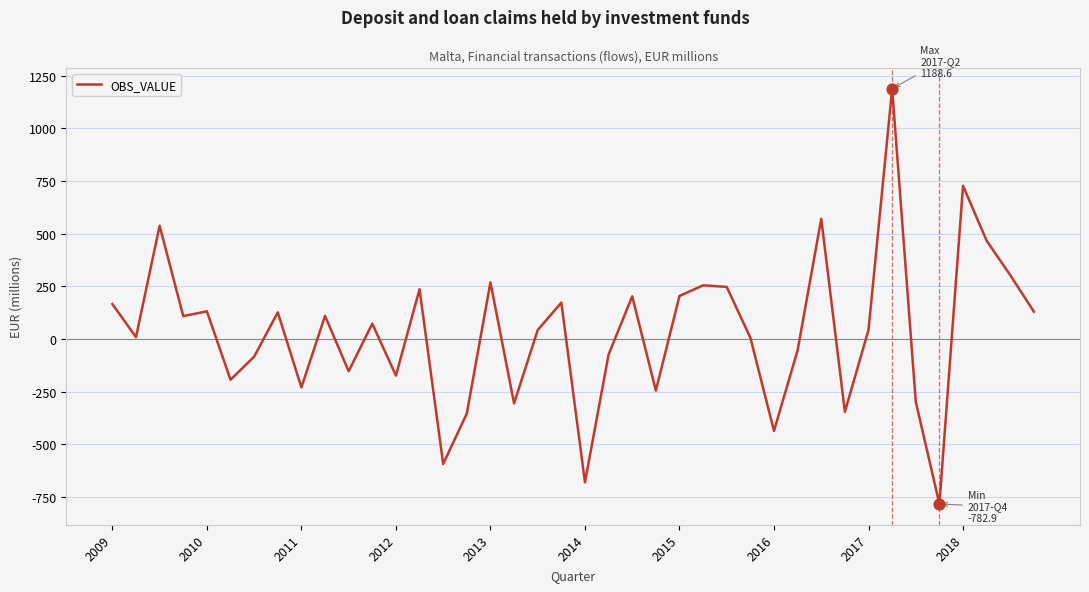

What is the difference between the maximum and minimum values?

1971.5